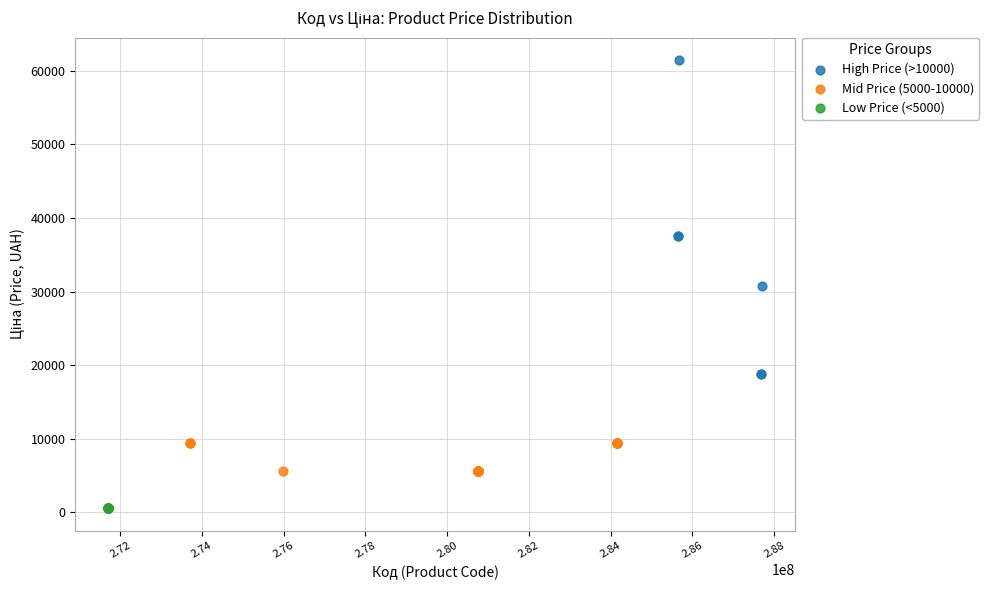

Which series reaches the maximum Y coordinate?

High Price (>10000)